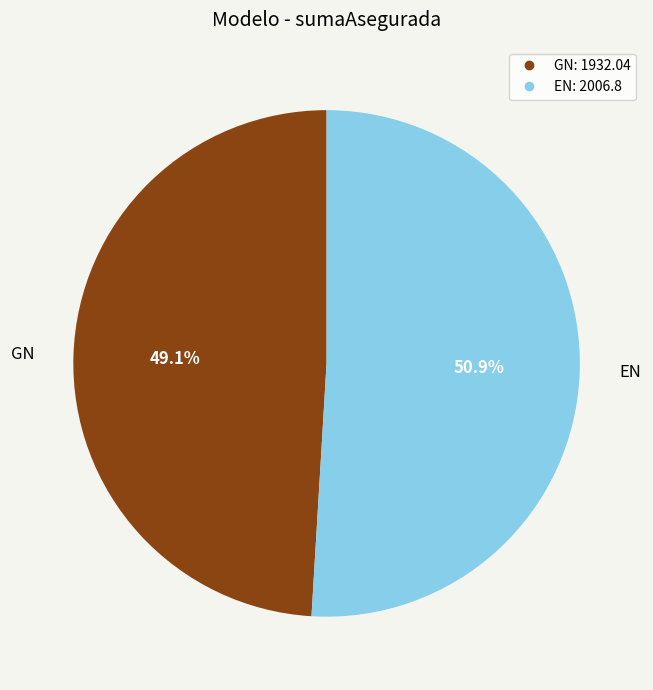

To the nearest percent, what is the difference between the largest and smallest slice percentages?

2%